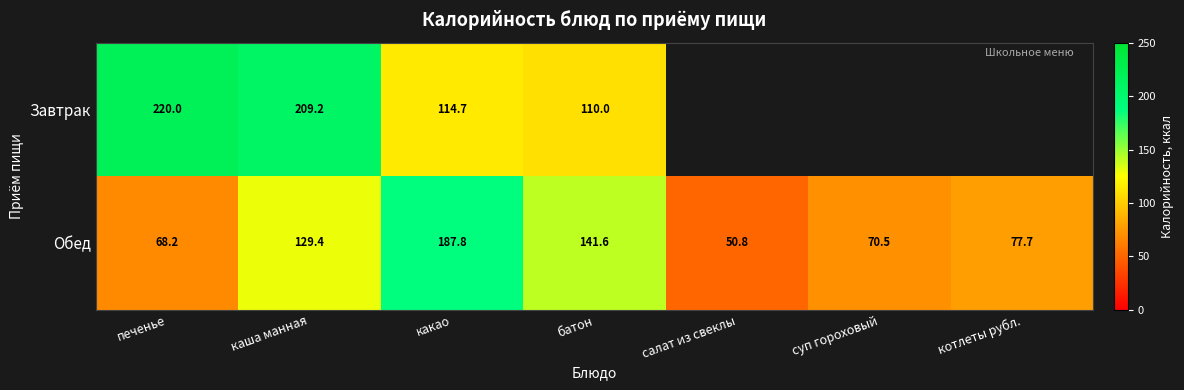

At how many categories does at least one series exceed 97?

4